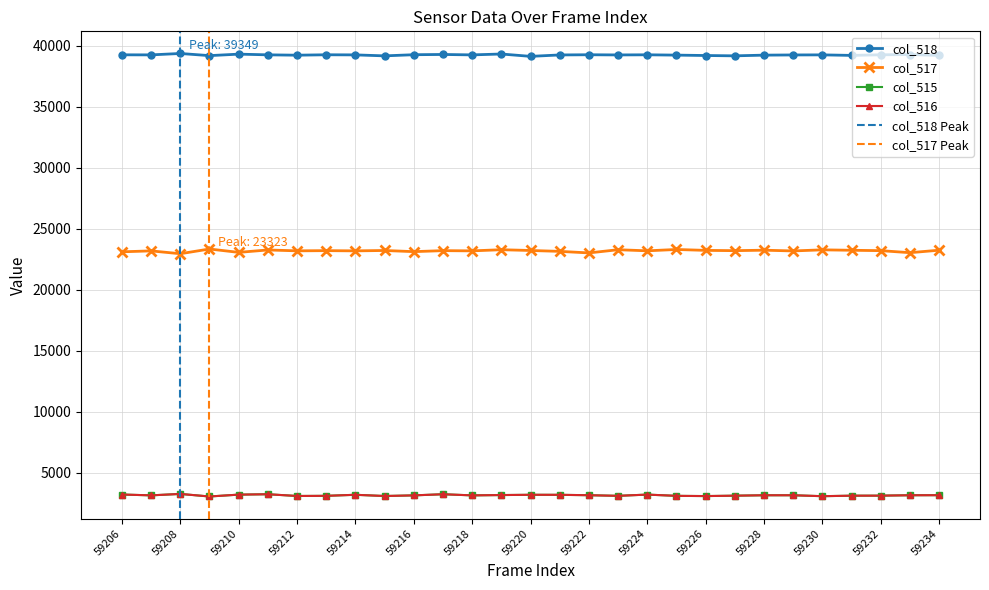

Reading right to left, list all the values displayed in this chart.

col_518: 59234=39190	59233=39262	59232=39242	59231=39192	59230=39235	59229=39229	59228=39213	59227=39156	59226=39183	59225=39215	59224=39241	59223=39230	59222=39245	59221=39229	59220=39113	59219=39306	59218=39234	59217=39268	59216=39248	59215=39154	59214=39234	59213=39243	59212=39209	59211=39238	59210=39295	59209=39173	59208=39349	59207=39234	59206=39240
col_517: 59234=23226	59233=23022	59232=23188	59231=23220	59230=23255	59229=23165	59228=23226	59227=23188	59226=23211	59225=23285	59224=23175	59223=23265	59222=23003	59221=23130	59220=23202	59219=23265	59218=23171	59217=23189	59216=23107	59215=23202	59214=23171	59213=23189	59212=23173	59211=23245	59210=23048	59209=23323	59208=22937	59207=23169	59206=23094
col_515: 59234=3147	59233=3143	59232=3109	59231=3105	59230=3064	59229=3140	59228=3140	59227=3105	59226=3074	59225=3092	59224=3195	59223=3094	59222=3145	59221=3176	59220=3179	59219=3157	59218=3130	59217=3224	59216=3130	59215=3078	59214=3179	59213=3094	59212=3081	59211=3224	59210=3192	59209=3039	59208=3249	59207=3132	59206=3201
col_516: 59234=3145	59233=3140	59232=3108	59231=3105	59230=3064	59229=3140	59228=3140	59227=3105	59226=3073	59225=3092	59224=3193	59223=3092	59222=3143	59221=3176	59220=3178	59219=3156	59218=3130	59217=3223	59216=3130	59215=3078	59214=3178	59213=3092	59212=3080	59211=3223	59210=3191	59209=3039	59208=3249	59207=3132	59206=3200